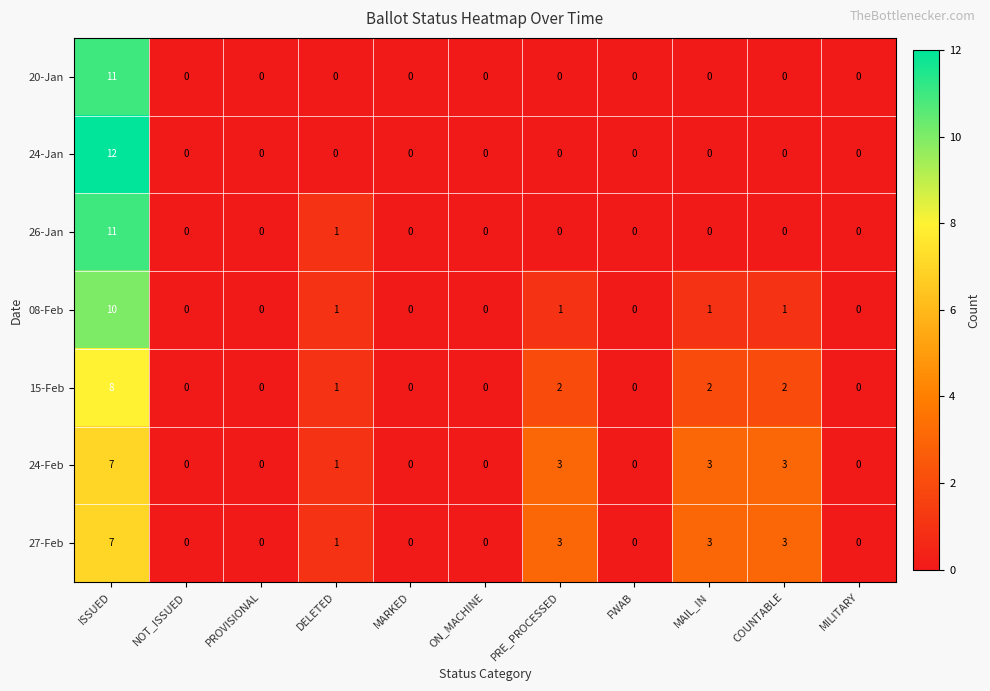

True or false: 24-Feb has a value of 0 at NOT_ISSUED.

True